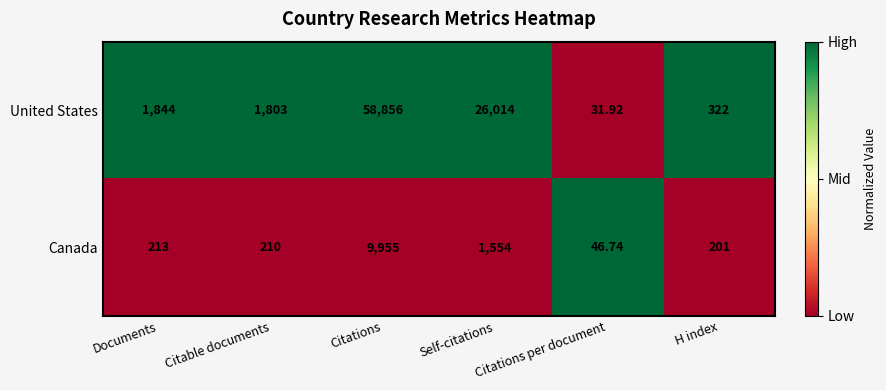

Rank the series by their average value, from highest to lowest.

United States, Canada